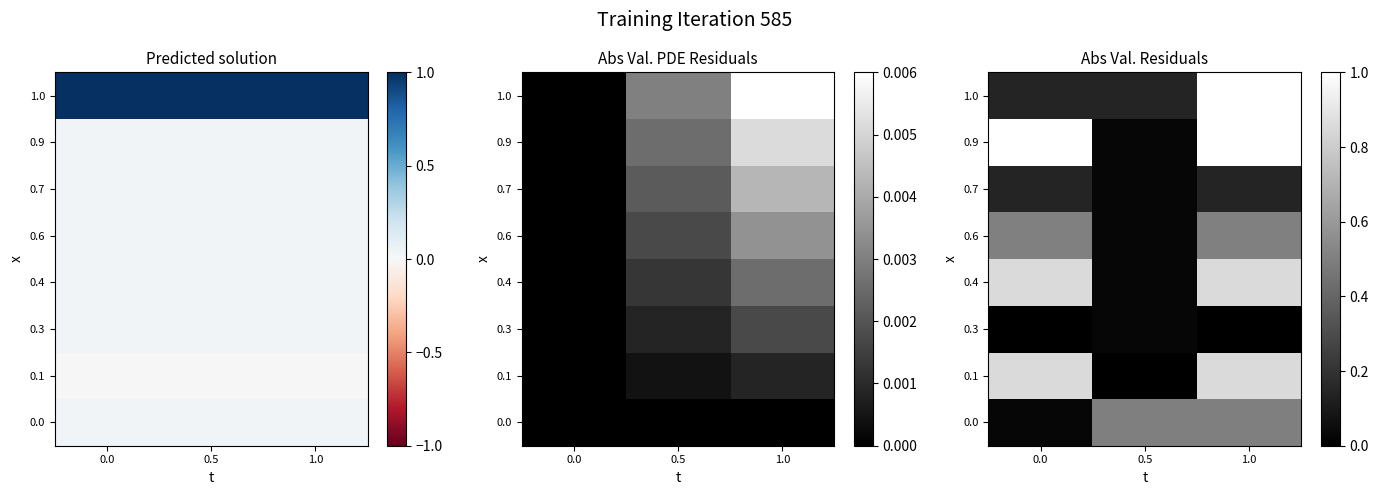

Is it true that 1.0 equals 0.2 at 0.0?

False